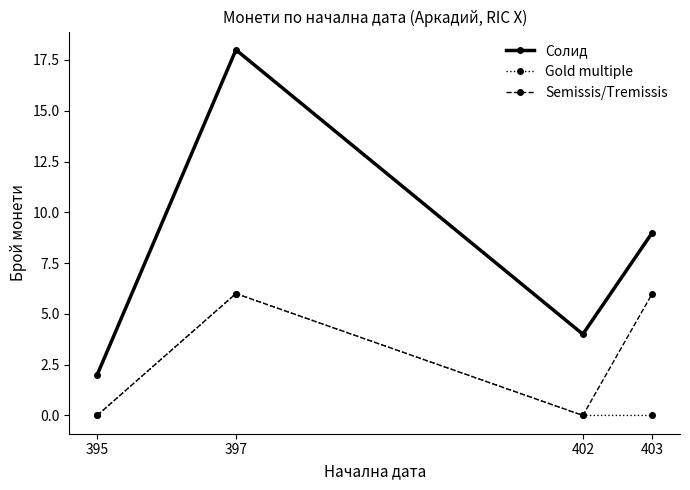

What is the total value across all series at 402?

4